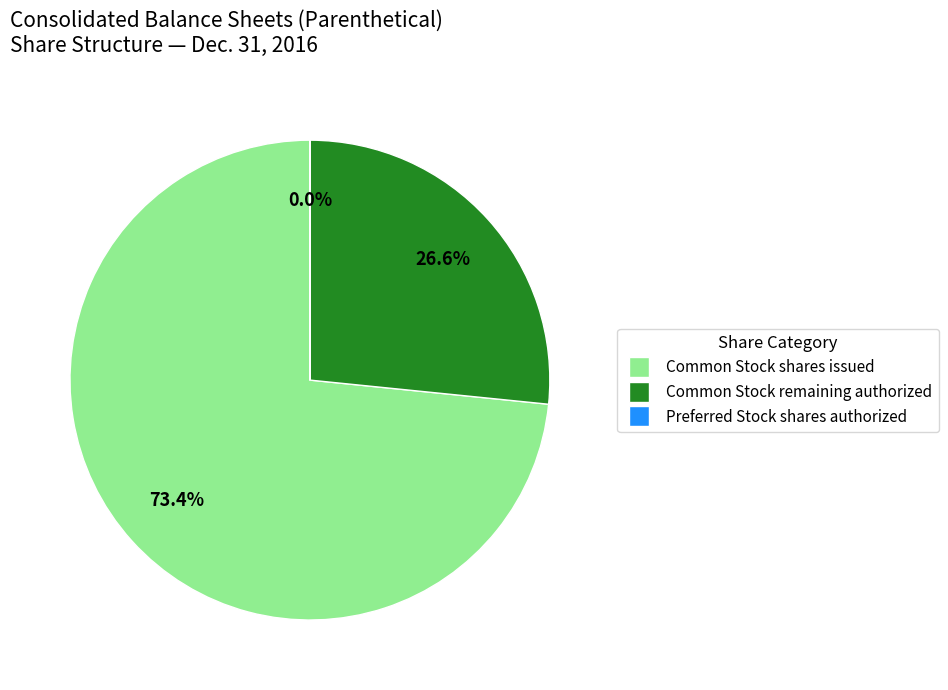

Is there any slice that represents more than half of the pie?

Yes